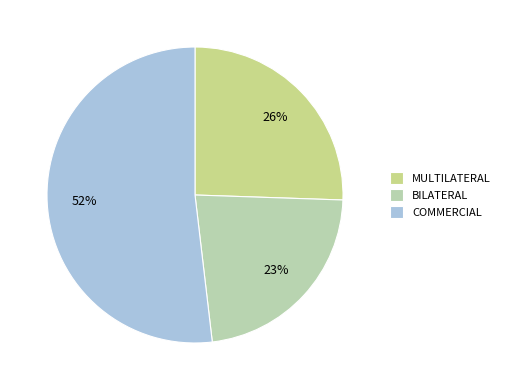

Which slice is the smallest?

BILATERAL